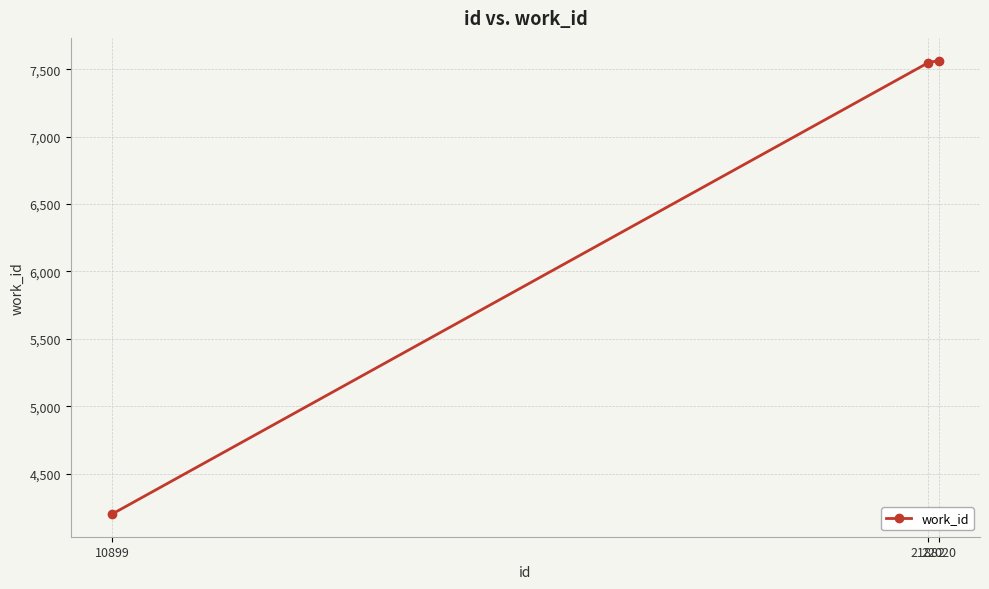

Count the number of data series in this chart.

1